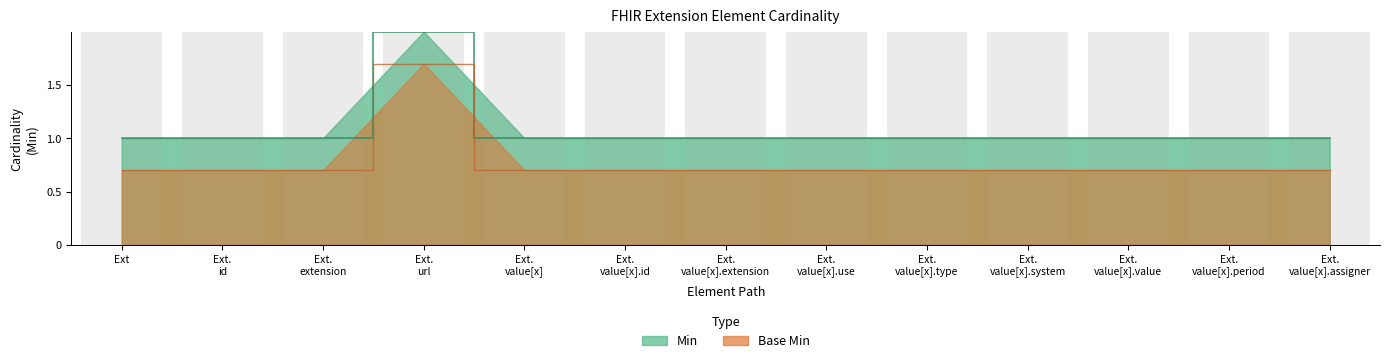

How many lines are shown in the chart?

2